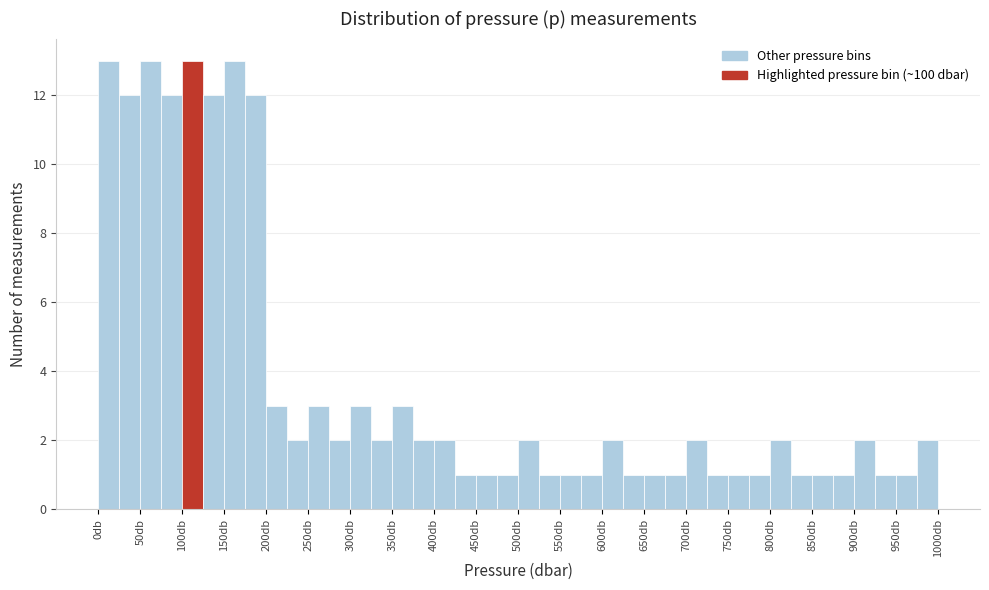

How tall is the bar that spans 25 to 50 on the x-axis? The values are not printed on the chart, so give them approximately, as read against the axis.

12